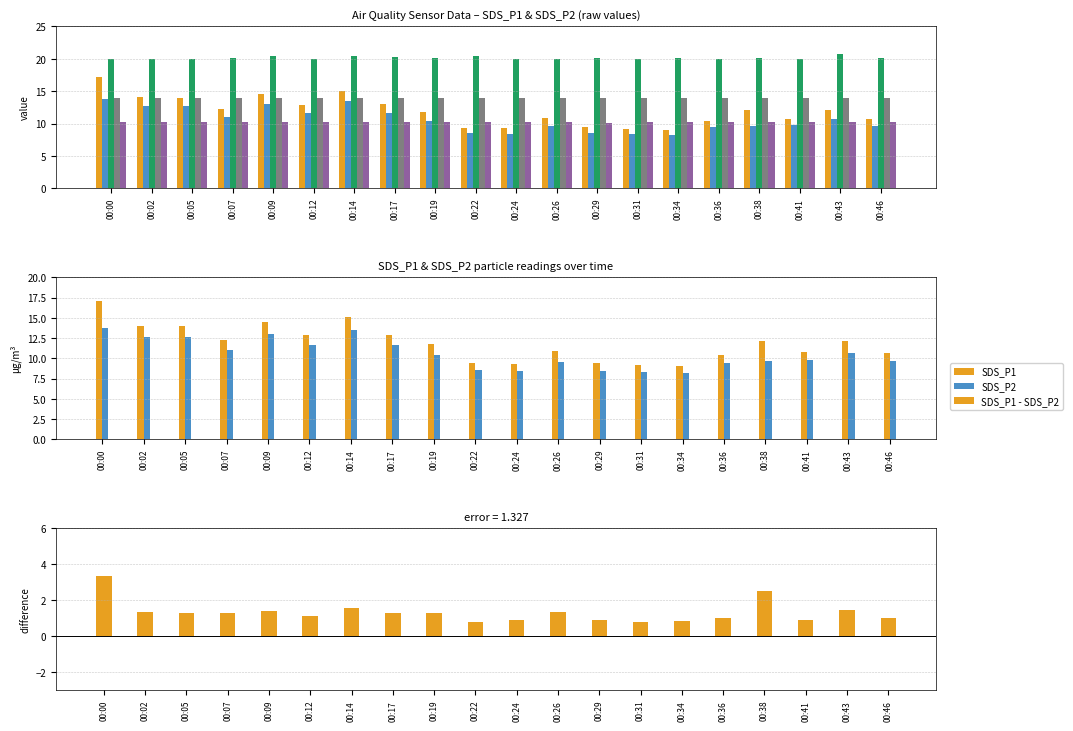

What is the difference between the second highest and minimum values in the SDS_P1 series?

6.0